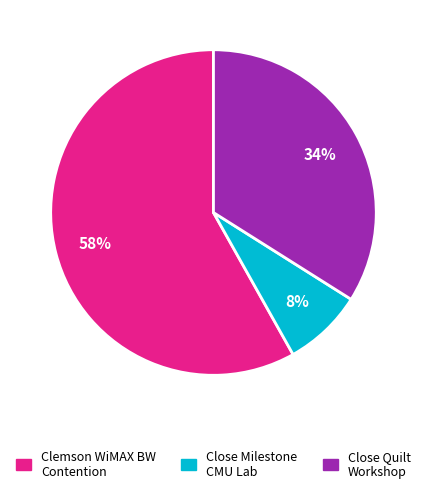

How many segments does this pie chart have?

3